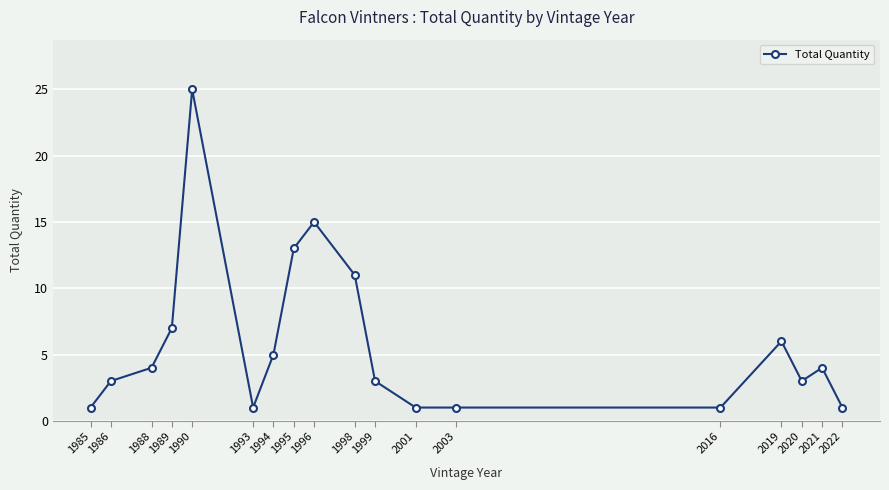

Is this an area chart (filled region under the line)?

No